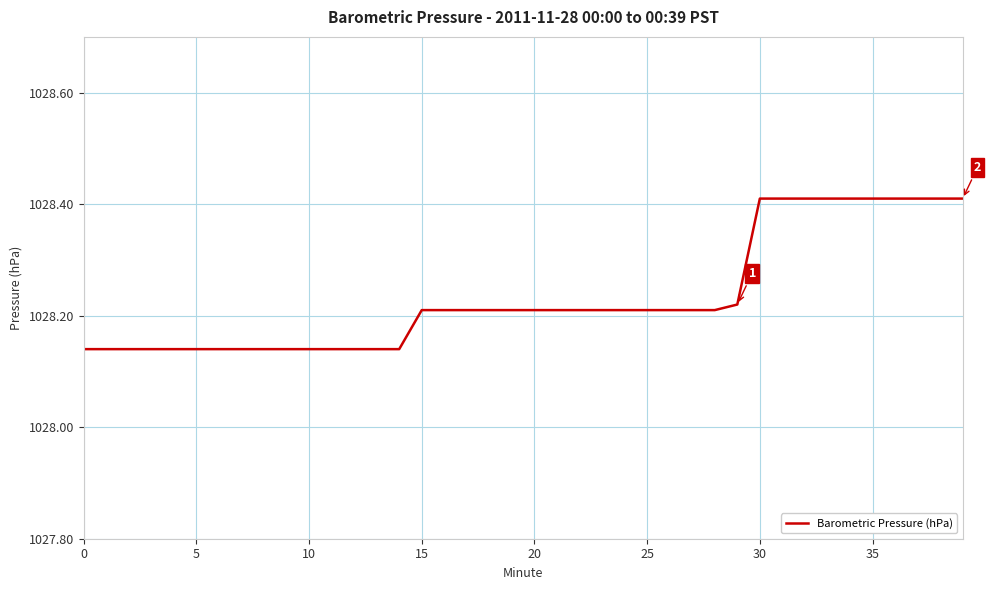

What is the difference between the maximum and minimum values?

0.3